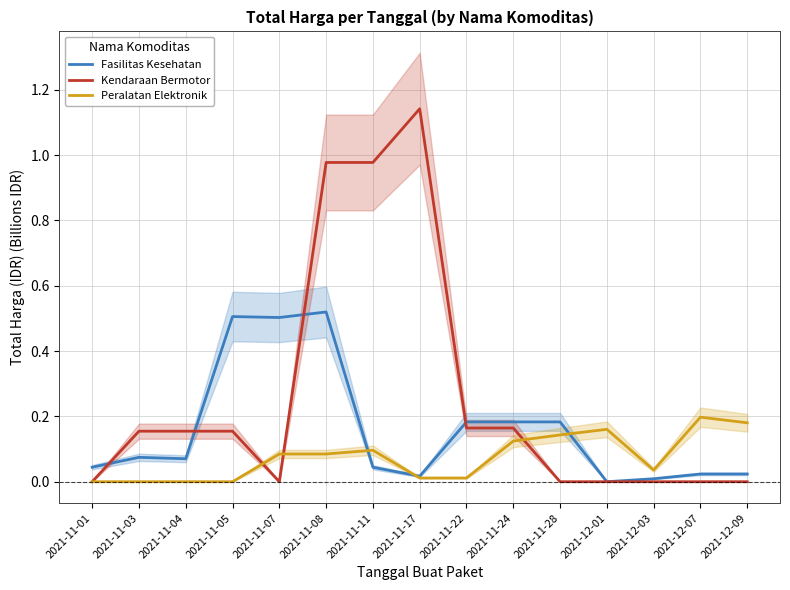

Reading right to left, list all the values displayed in this chart.

Fasilitas Kesehatan: 2021-12-09=0.0	2021-12-07=0.0	2021-12-03=0.0	2021-12-01=0.0	2021-11-28=0.2	2021-11-24=0.2	2021-11-22=0.2	2021-11-17=0.0	2021-11-11=0.0	2021-11-08=0.5	2021-11-07=0.5	2021-11-05=0.5	2021-11-04=0.1	2021-11-03=0.1	2021-11-01=0.0
Kendaraan Bermotor: 2021-12-09=0.0	2021-12-07=0.0	2021-12-03=0.0	2021-12-01=0.0	2021-11-28=0.0	2021-11-24=0.2	2021-11-22=0.2	2021-11-17=1.1	2021-11-11=1.0	2021-11-08=1.0	2021-11-07=0.0	2021-11-05=0.2	2021-11-04=0.2	2021-11-03=0.2	2021-11-01=0.0
Peralatan Elektronik: 2021-12-09=0.2	2021-12-07=0.2	2021-12-03=0.0	2021-12-01=0.2	2021-11-28=0.1	2021-11-24=0.1	2021-11-22=0.0	2021-11-17=0.0	2021-11-11=0.1	2021-11-08=0.1	2021-11-07=0.1	2021-11-05=0.0	2021-11-04=0.0	2021-11-03=0.0	2021-11-01=0.0